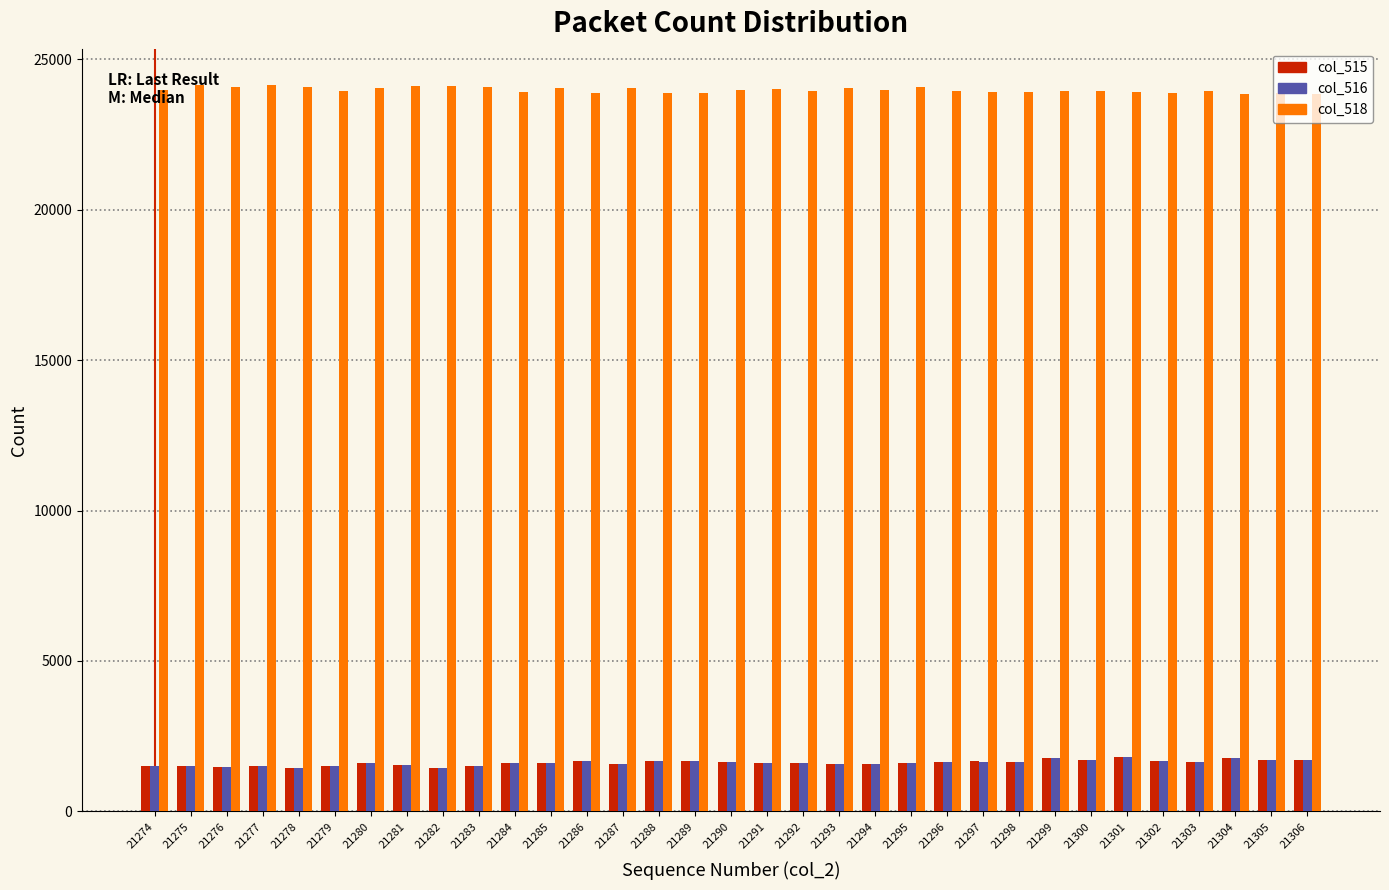

What is the sum of all col_518 values?

791257